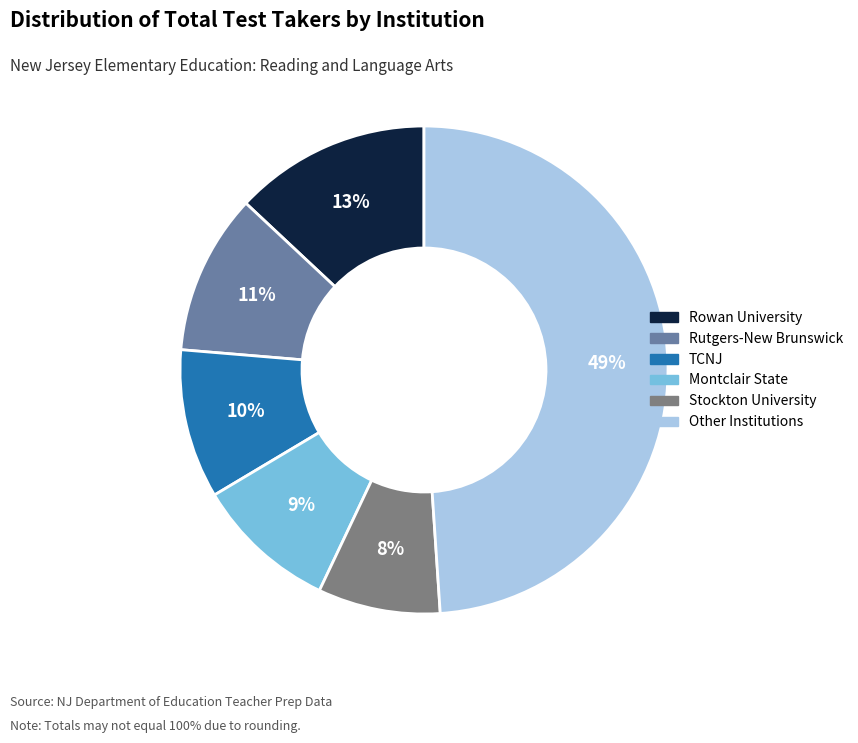

How many segments does this pie chart have?

6